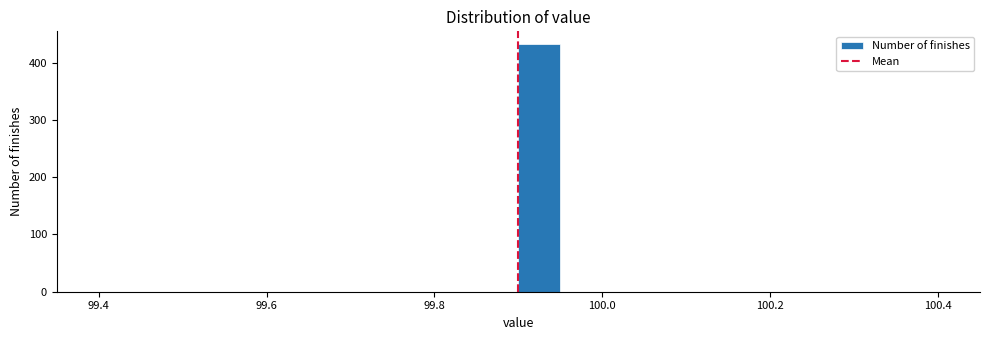

Around what value on the x-axis is the tallest bar? Give the approximate position of its centre, as read against the axis.

99.92